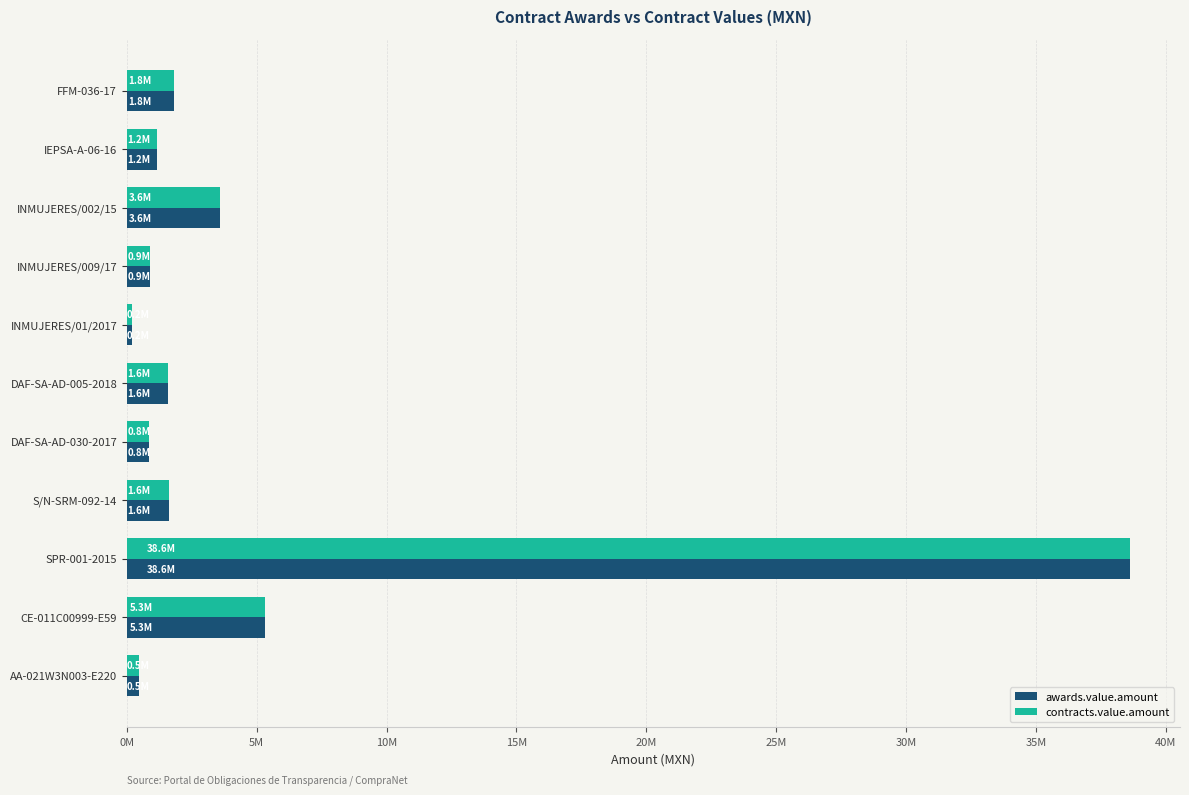

What are all the series names shown in the legend?

awards.value.amount, contracts.value.amount